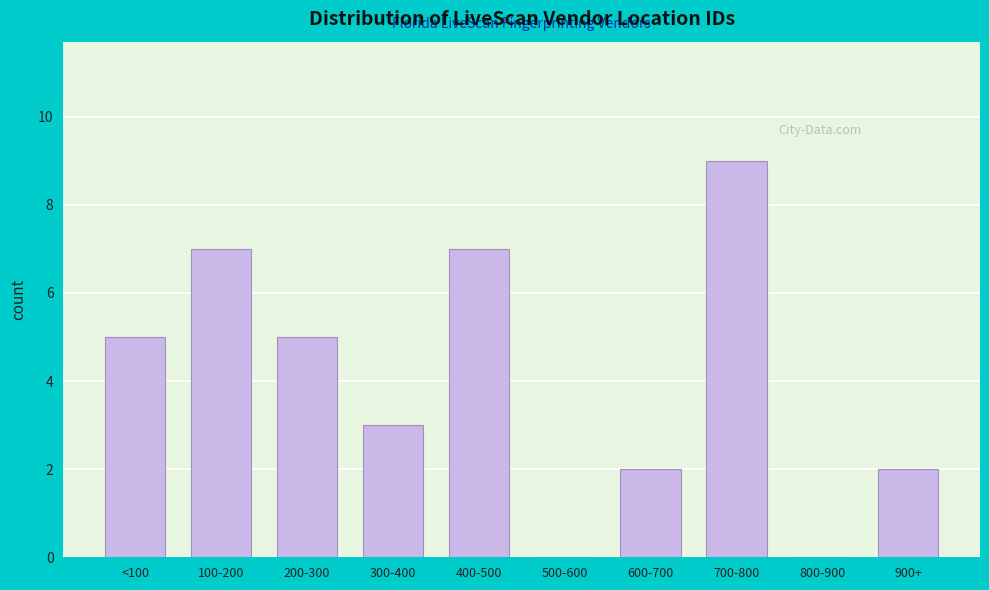

Reading left to right, transcribe all the data shown in this chart.

<100=5	100-200=7	200-300=5	300-400=3	400-500=7	500-600=0	600-700=2	700-800=9	800-900=0	900+=2